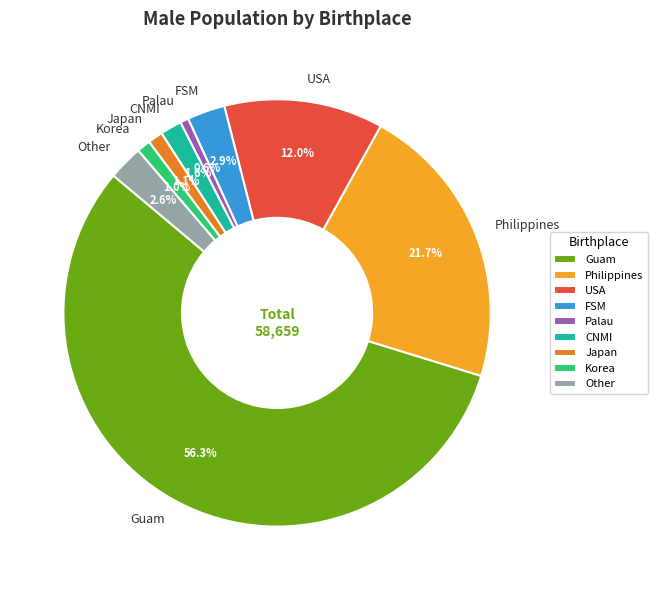

To the nearest percent, what is the average slice percentage?

11%